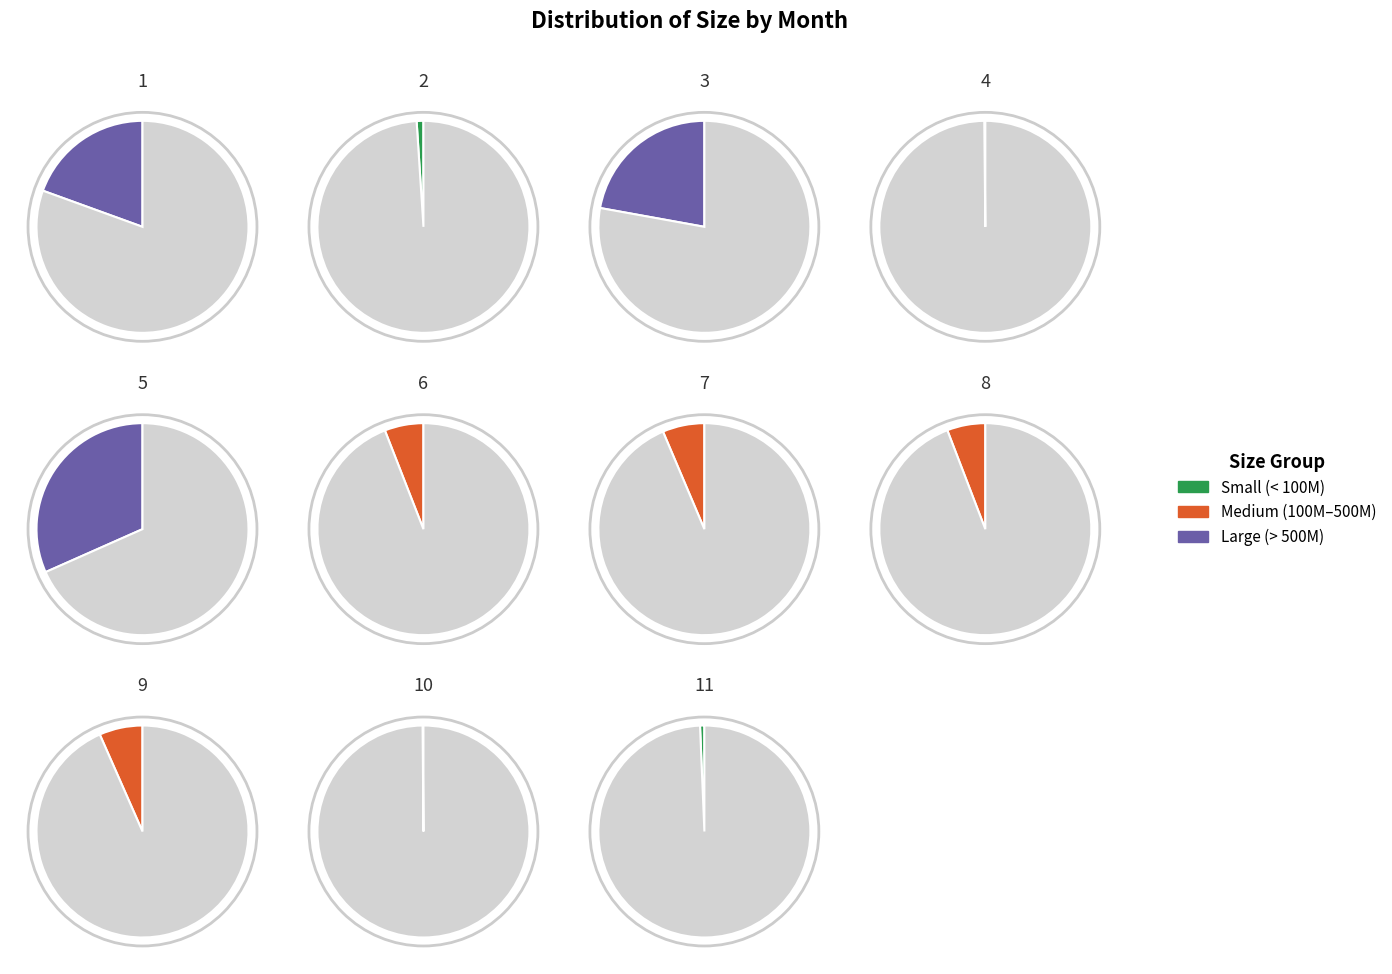

To the nearest percent, what is the difference between the largest and smallest slice percentages?

32%